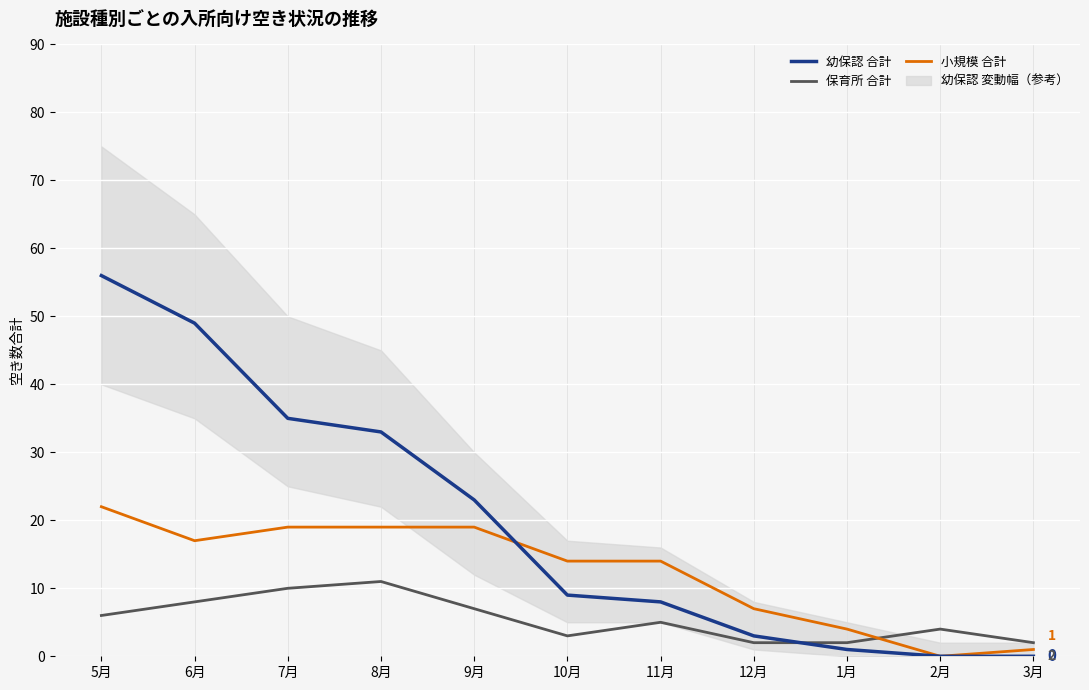

Which series ends up on top after the final intersection of 保育所 合計 and 幼保認 合計?

保育所 合計